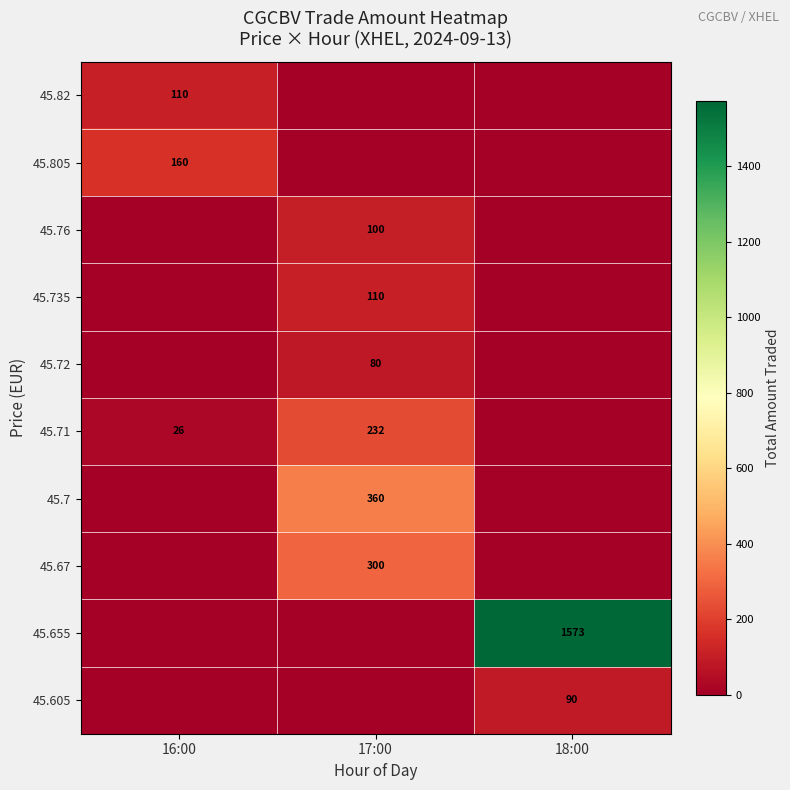

The value of 45.72 at 17:00 is 80. True or false?

True